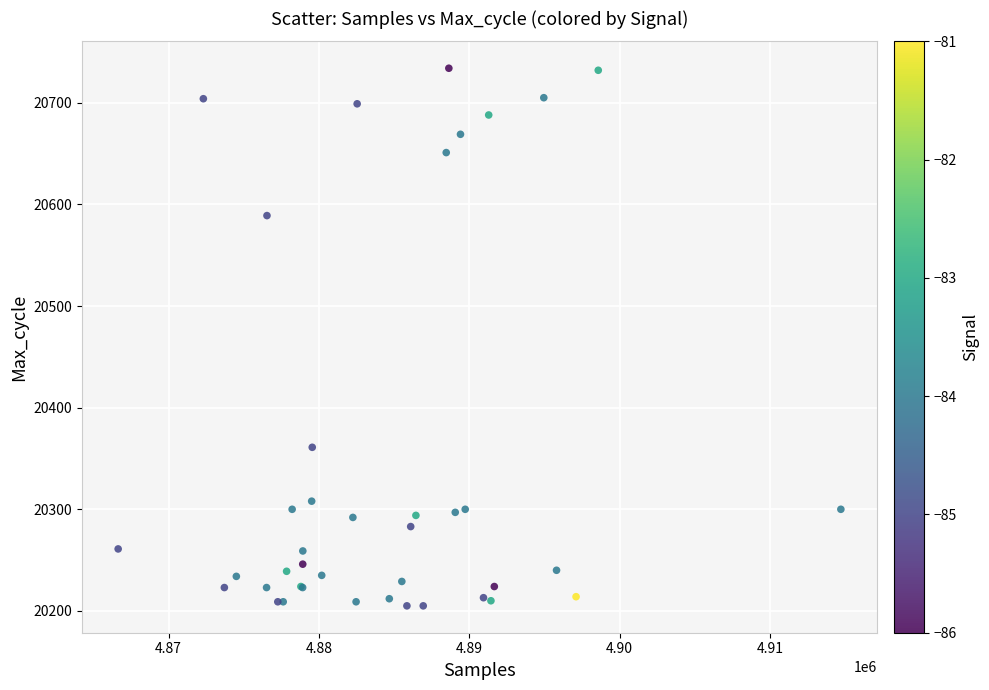

What Y value in the scatter plot is closest to 20469?

20361